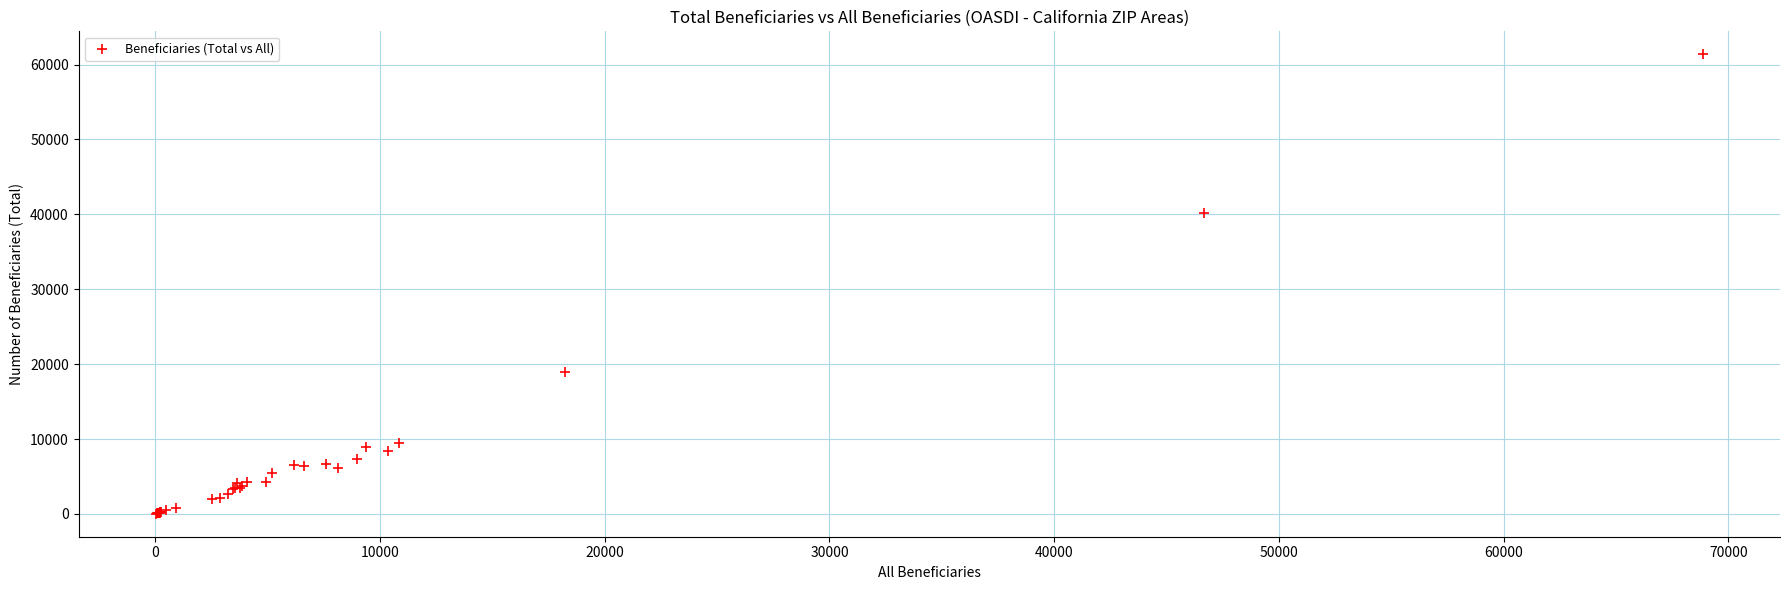

What Y value in the scatter plot is closest to 30700?

40250